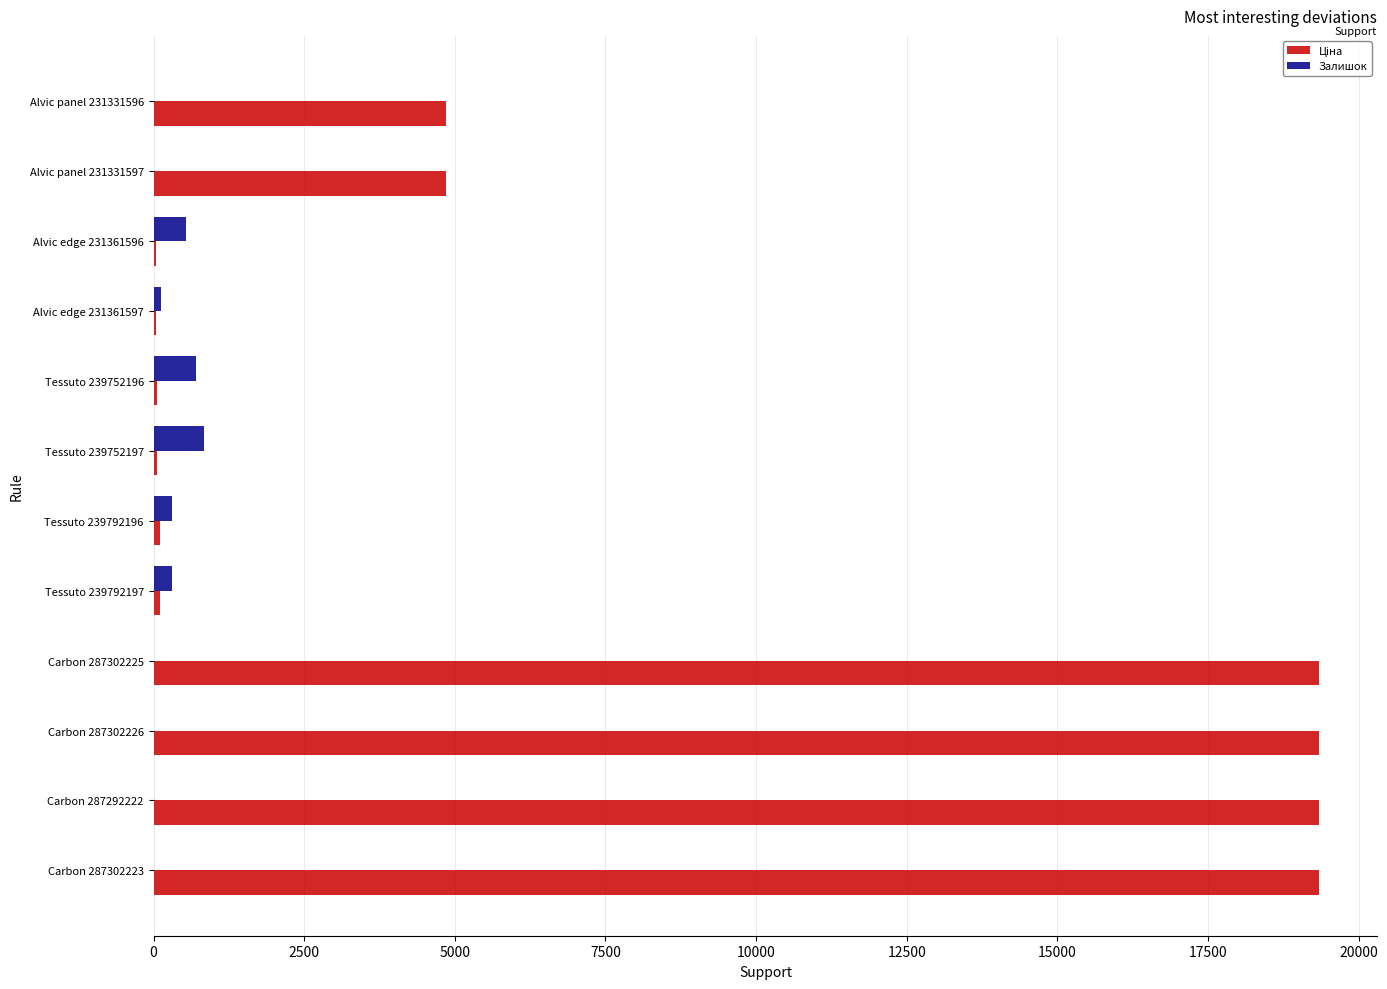

Is it true that Залишок equals 845.0 at Tessuto 239752197?

True